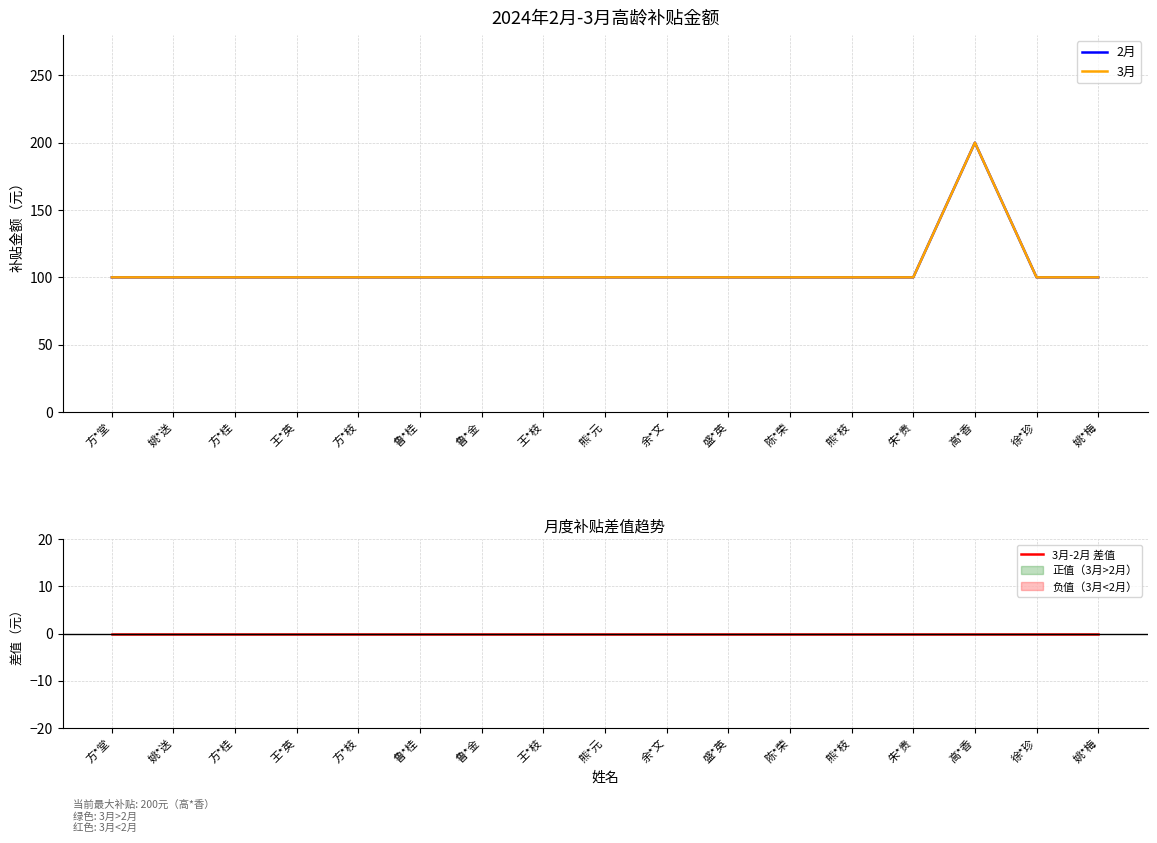

What is the total value across all series at 朱*贵?

200